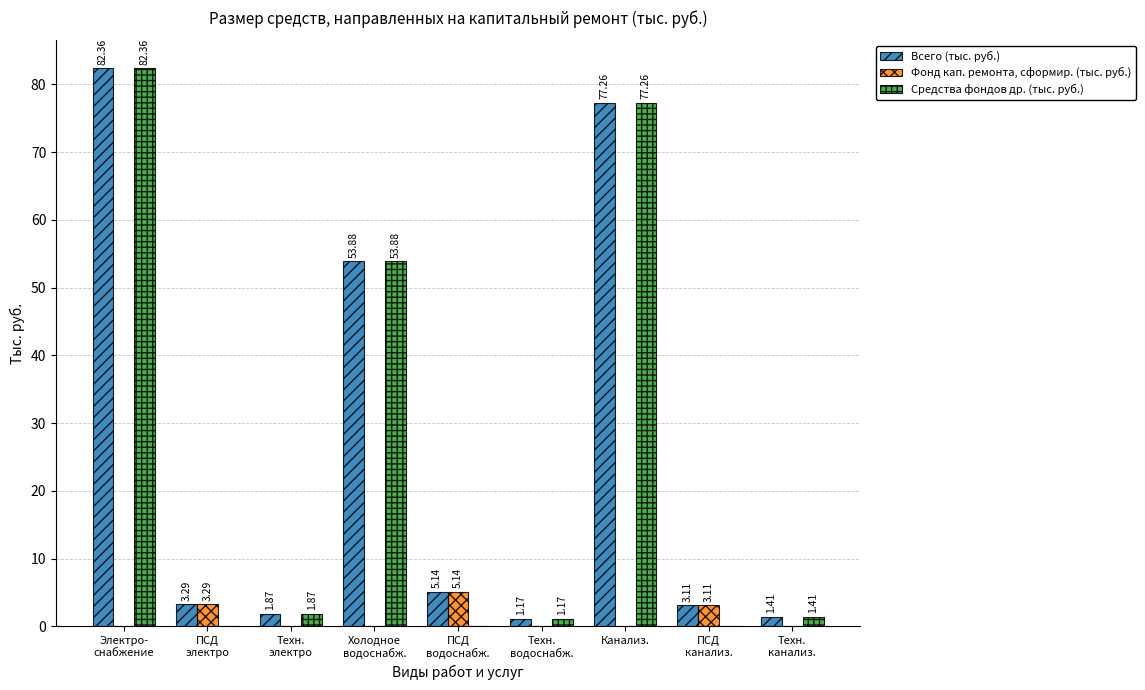

Which series has the largest total across all categories?

Всего (тыс. руб.)